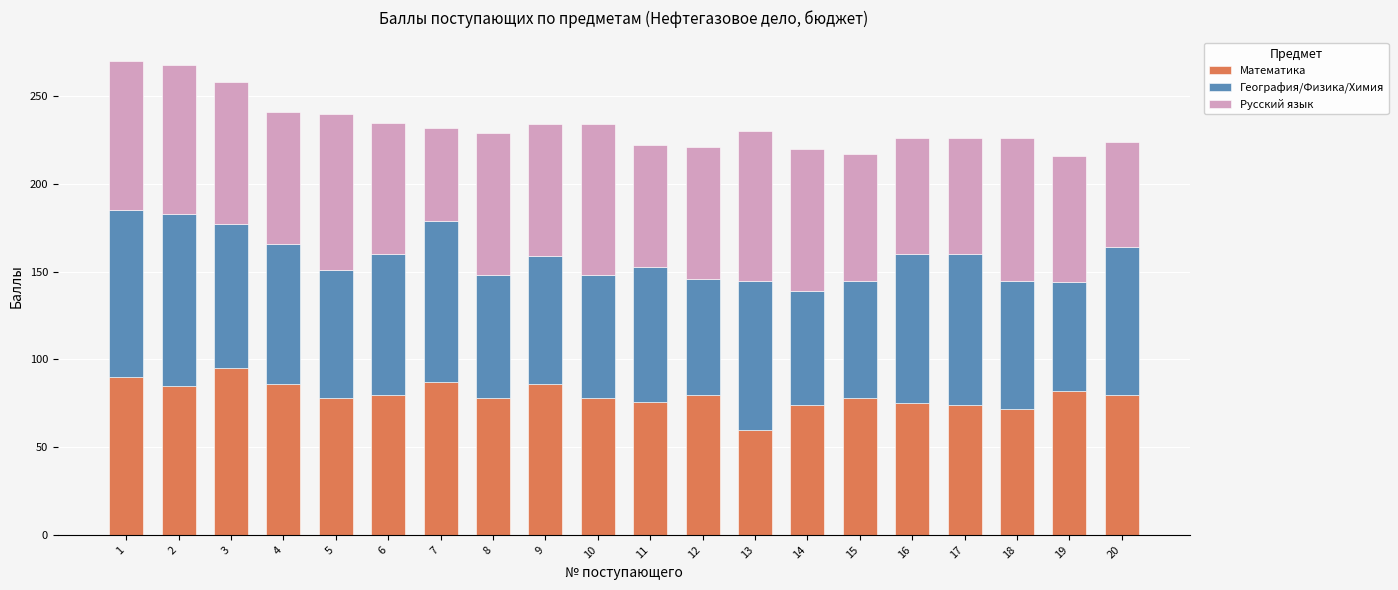

The value of Математика at 18 is 72. True or false?

True